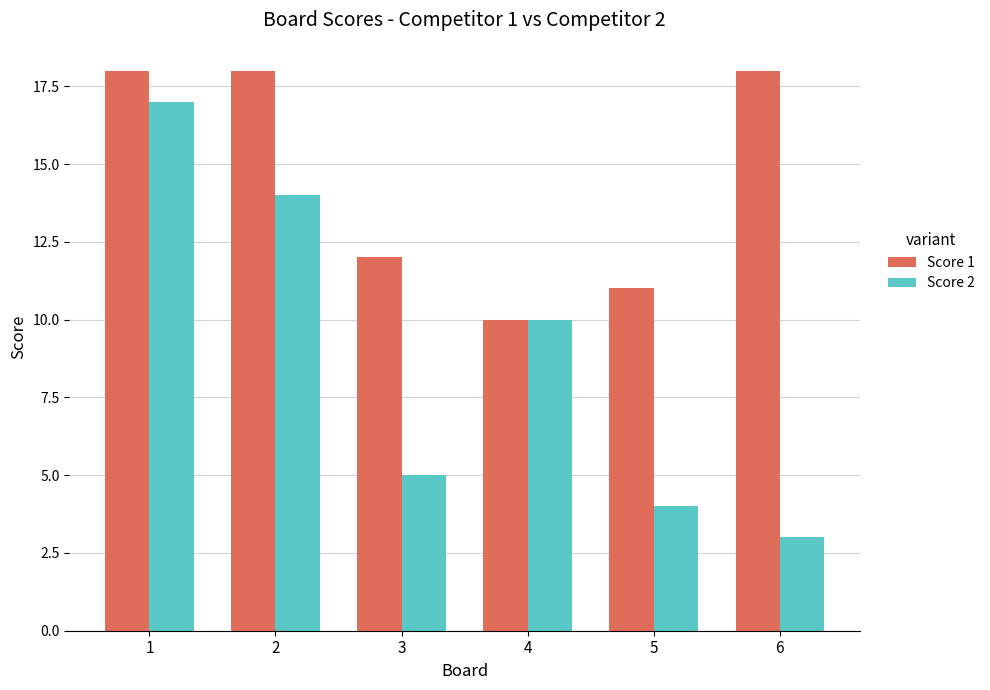

Which series has the largest total across all categories?

Score 1